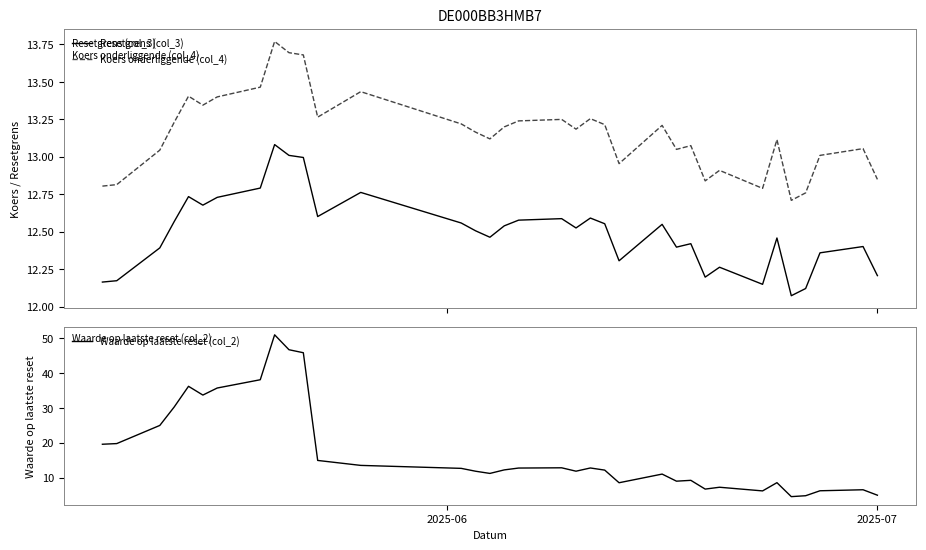

True or false: Waarde op laatste reset (col_2) and Resetgrens (col_3) cross at least once.

True